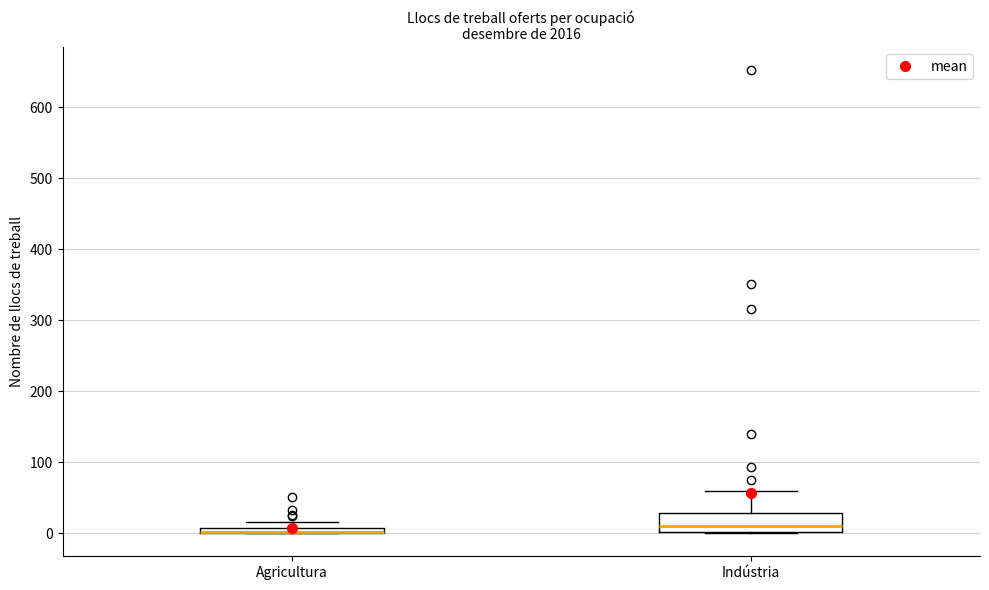

Where is the lower edge of the box for Agricultura on the y-axis? The values are not printed on the chart, so give them approximately, as read against the axis.

0